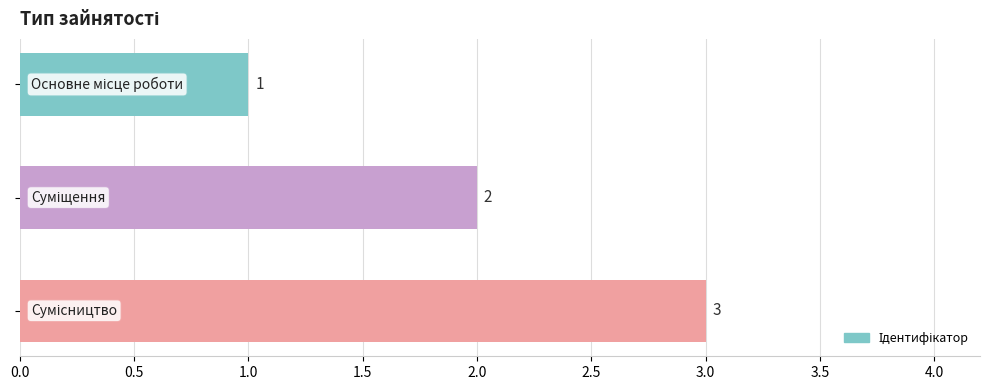

What is the maximum value shown in the chart?

3